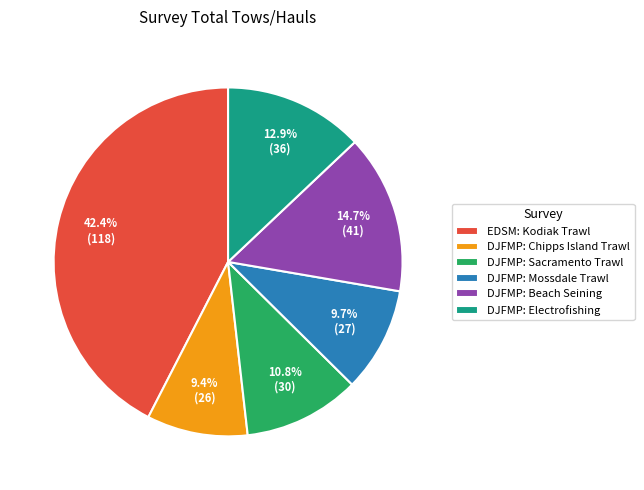

True or false: EDSM: Kodiak Trawl accounts for 32% of the total.

False